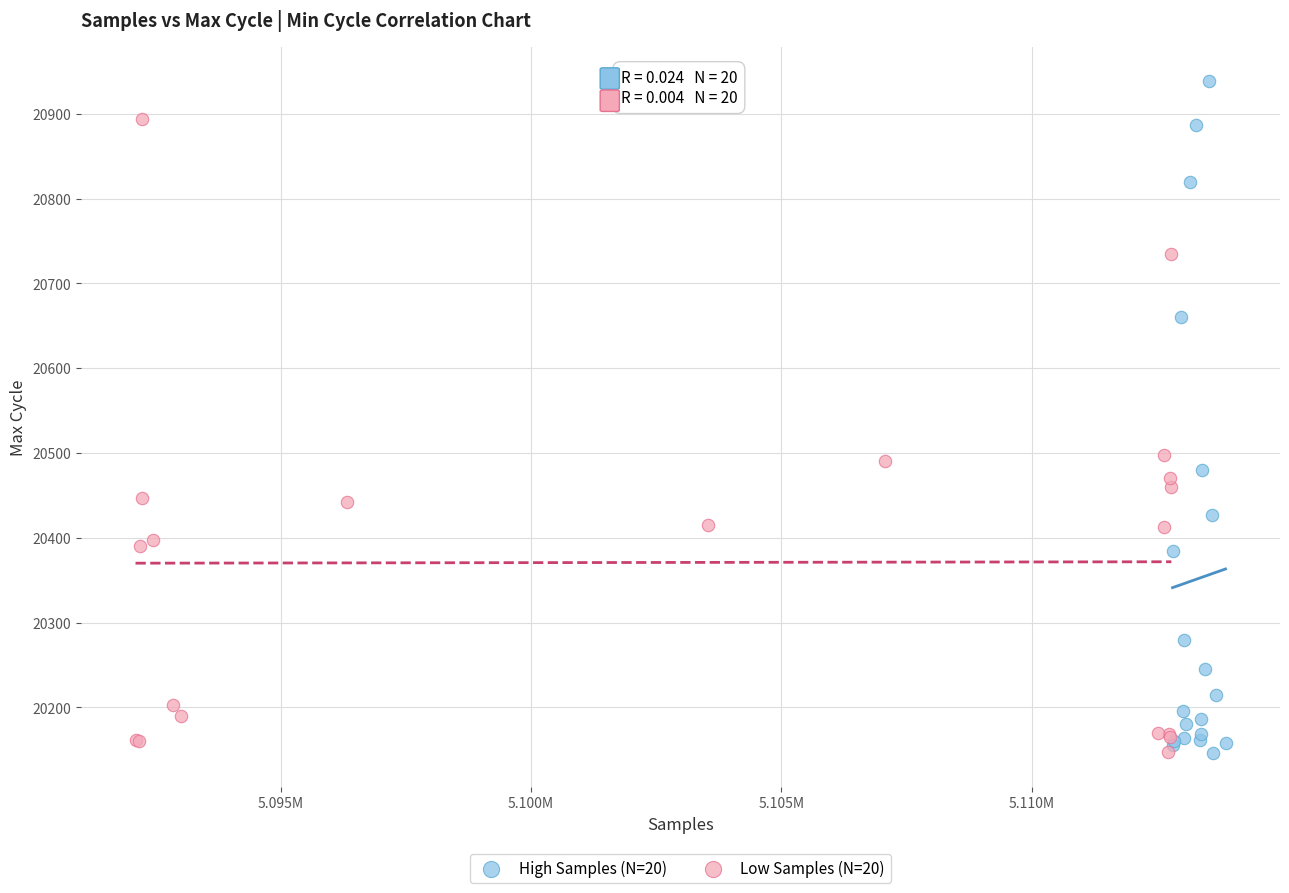

Which series has the largest Y range (max minus min)?

High Samples (N=20)